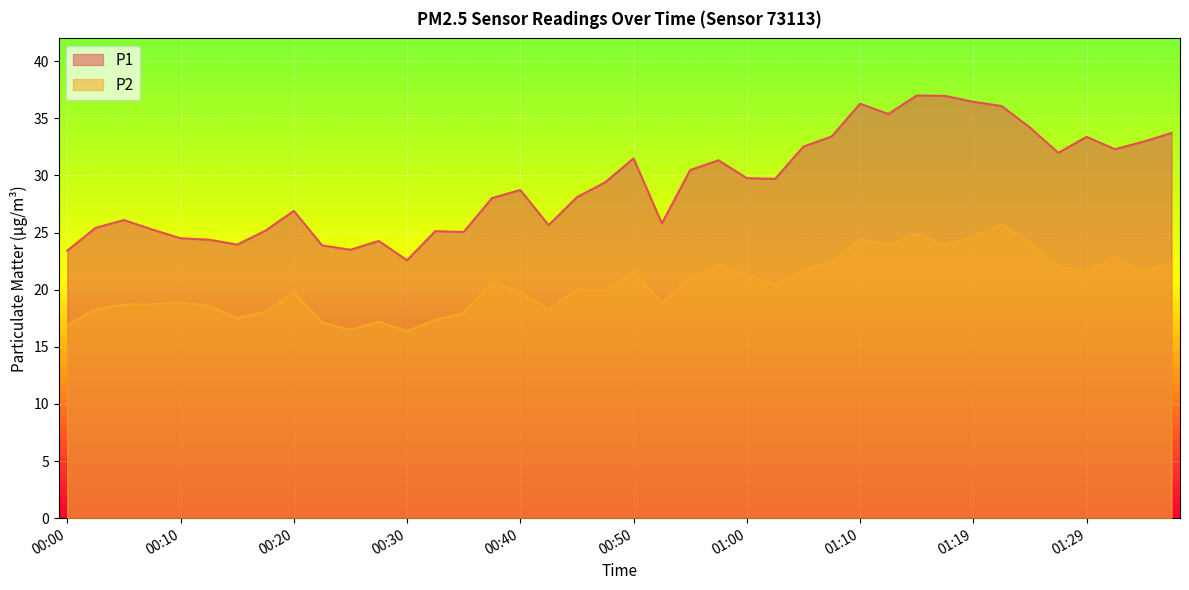

Which series has the widest spread of values?

P1